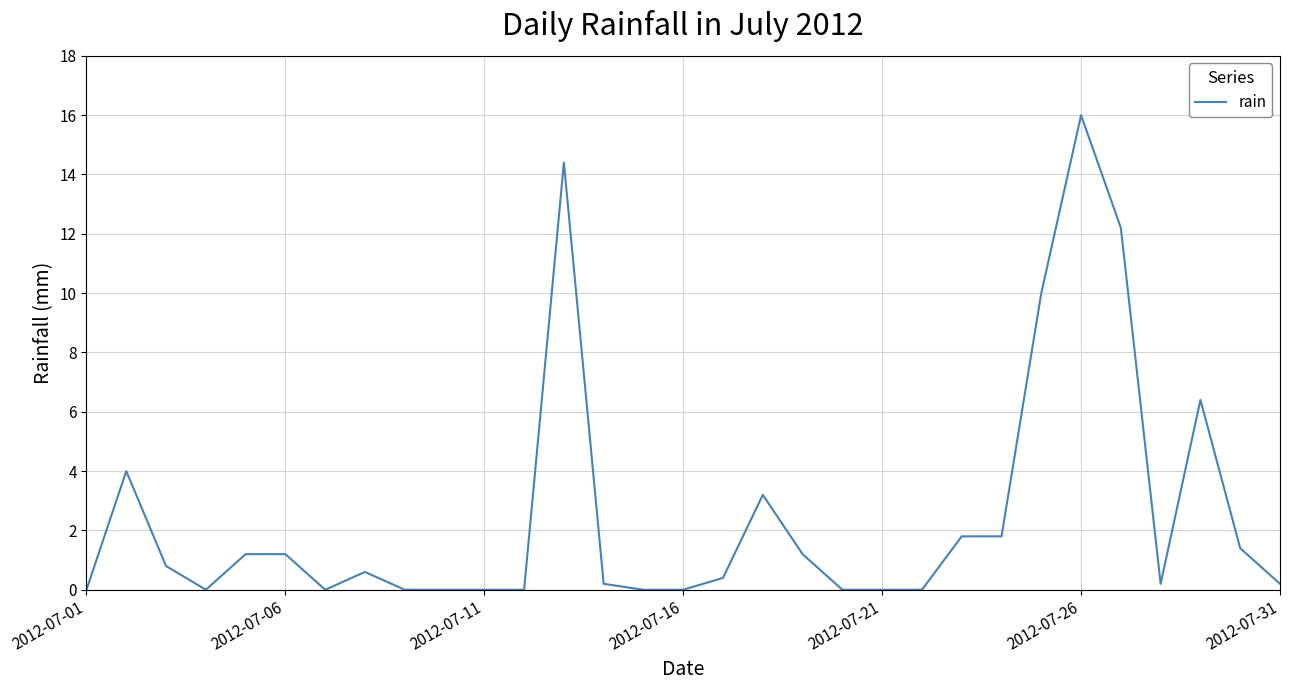

What is the greatest value displayed?

16.0